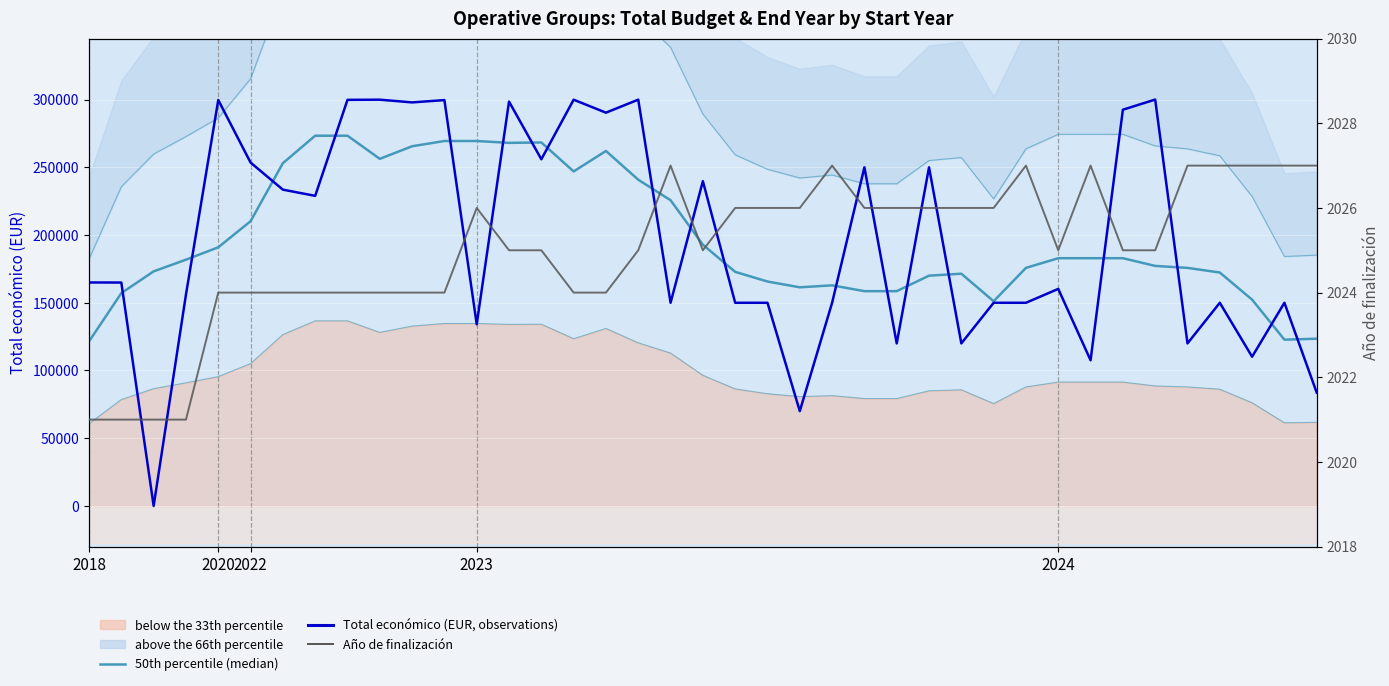

Reading right to left, extract all data points from this chart.

50th percentile (median): 123453.5	122762.8	152301.8	172329.4	175745.0	177205.9	182896.1	182896.1	182896.0	175753.6	151111.4	171460.7	169999.9	158571.3	158571.3	162857.1	161392.0	165677.7	172811.7	192858.6	225701.4	240833.0	262047.9	246957.6	268329.1	268039.6	269408.9	269394.6	265537.6	256251.3	273306.0	273315.9	253039.7	210195.0	190927.1	181792.6	173174.7	157110.6	121470.8
Total económico (EUR, observations): 83646.0	150000.0	110168.0	150000.0	120000.0	299997.0	292495.0	107555.0	160226.0	150000.0	150000.0	119999.0	250000.0	120000.0	250000.0	150000.0	70000.0	150000.0	150000.0	239744.0	150000.0	299938.0	290328.0	299900.0	255921.0	298504.0	134112.0	299601.0	297911.0	299913.0	299800.0	228922.0	233500.0	253495.0	299670.0	155978.0	0.0	164925.0	164980.0
Año de finalización: 2027.0	2027.0	2027.0	2027.0	2027.0	2025.0	2025.0	2027.0	2025.0	2027.0	2026.0	2026.0	2026.0	2026.0	2026.0	2027.0	2026.0	2026.0	2026.0	2025.0	2027.0	2025.0	2024.0	2024.0	2025.0	2025.0	2026.0	2024.0	2024.0	2024.0	2024.0	2024.0	2024.0	2024.0	2024.0	2021.0	2021.0	2021.0	2021.0